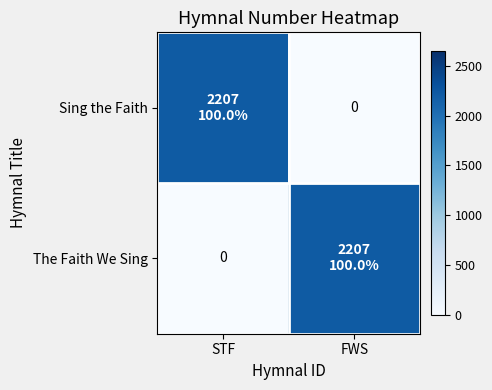

At FWS, list the series in order from smallest to largest.

Sing the Faith, The Faith We Sing